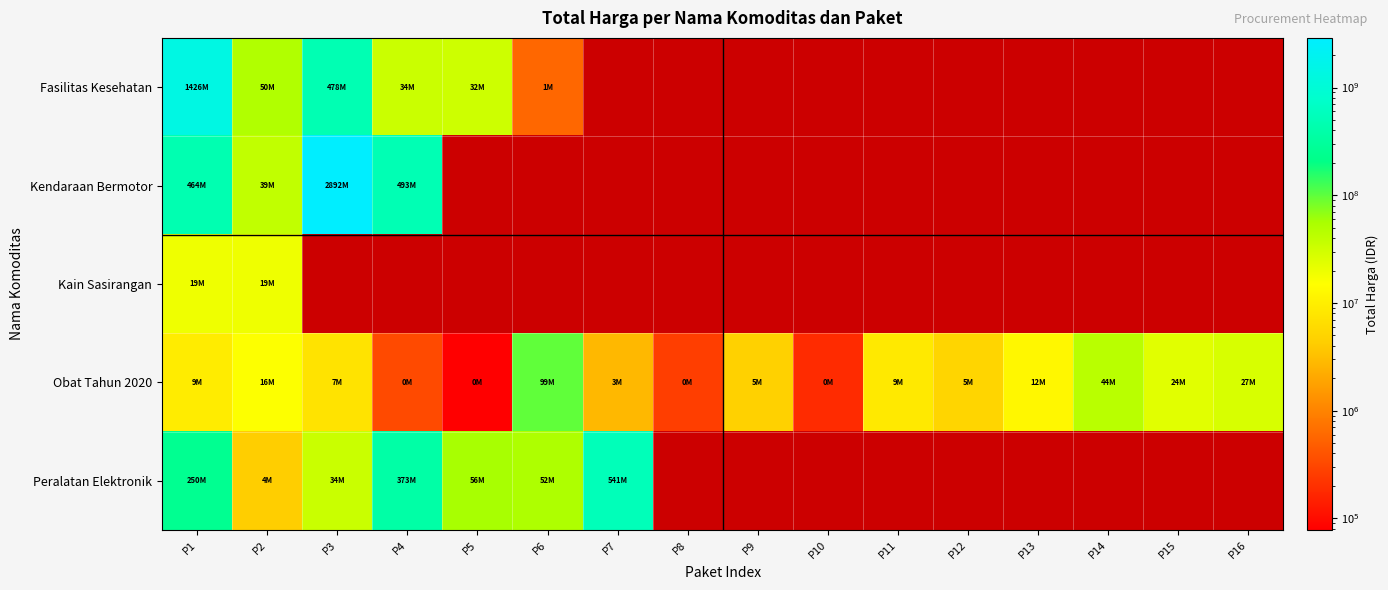

Which has a higher value, P11 or P5?

P5